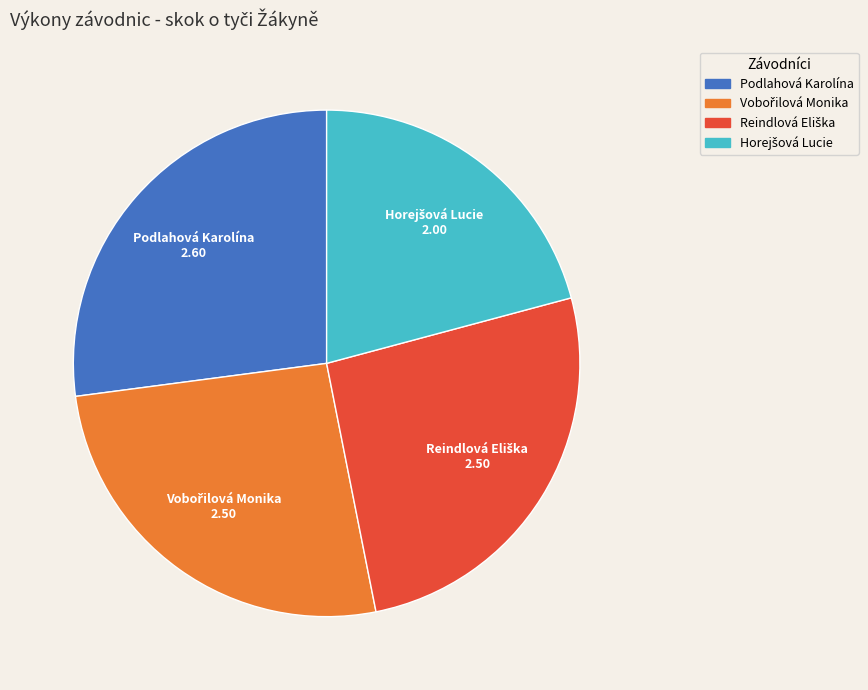

Is it true that Podlahová Karolína is 34% of the pie?

False